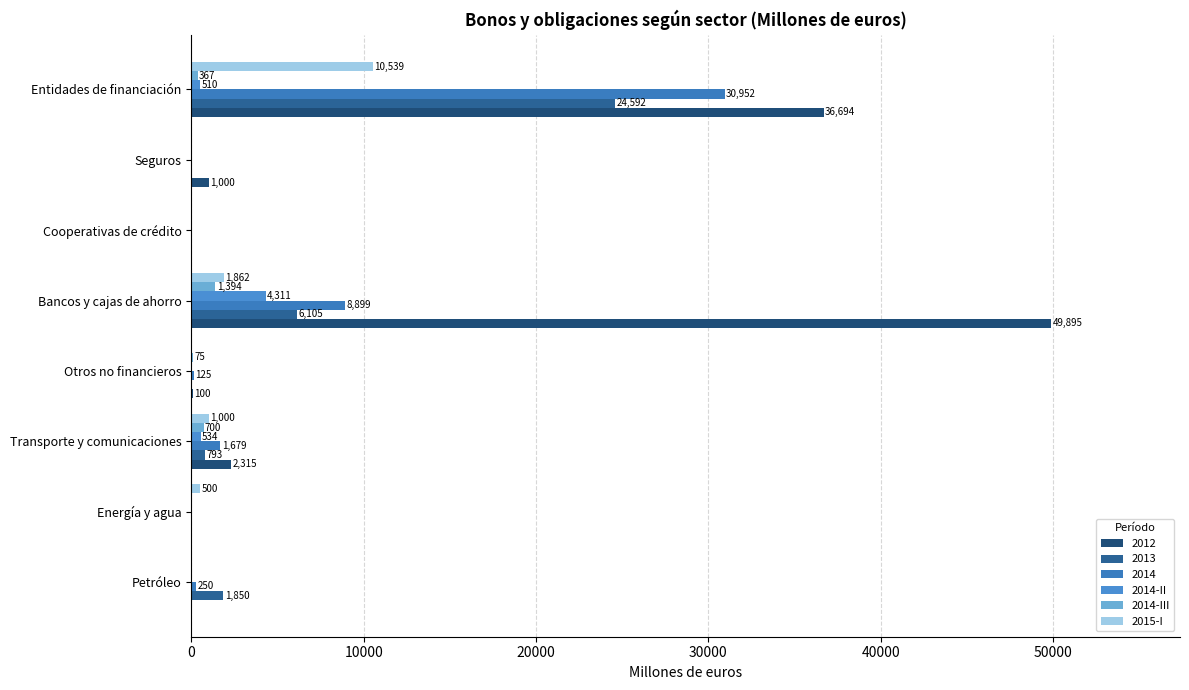

What are all the series names shown in the legend?

2012, 2013, 2014, 2014-II, 2014-III, 2015-I